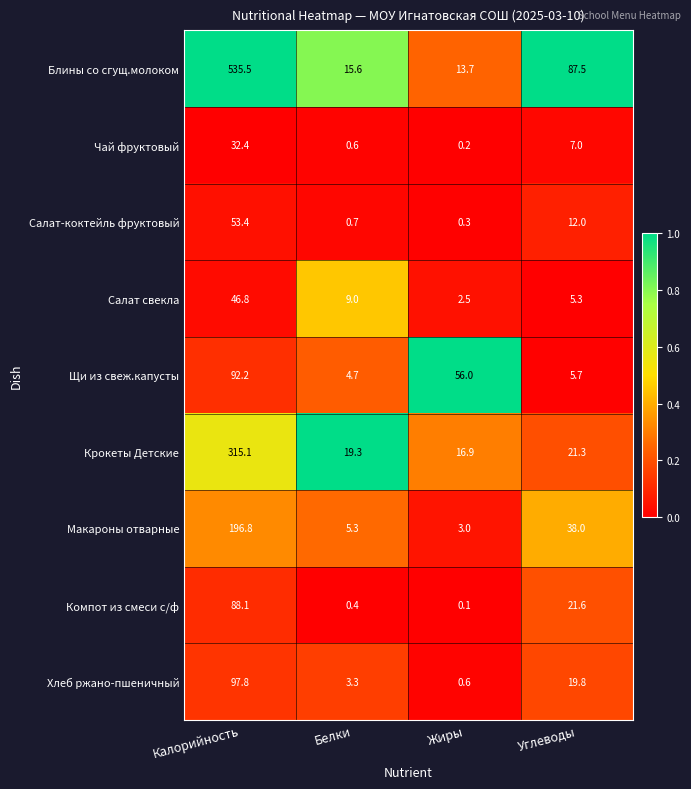

Where is Макароны отварные nearest to the value 99?

Углеводы